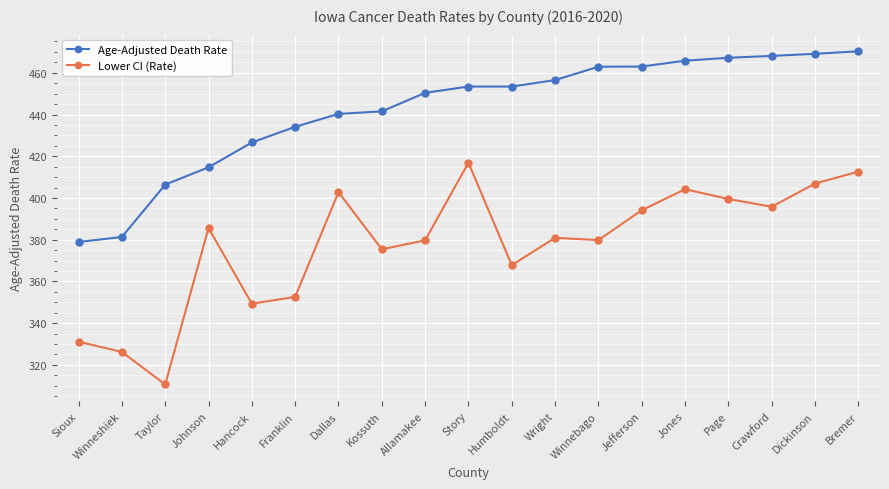

Which series changed the most between Sioux and Story?

Lower CI (Rate)